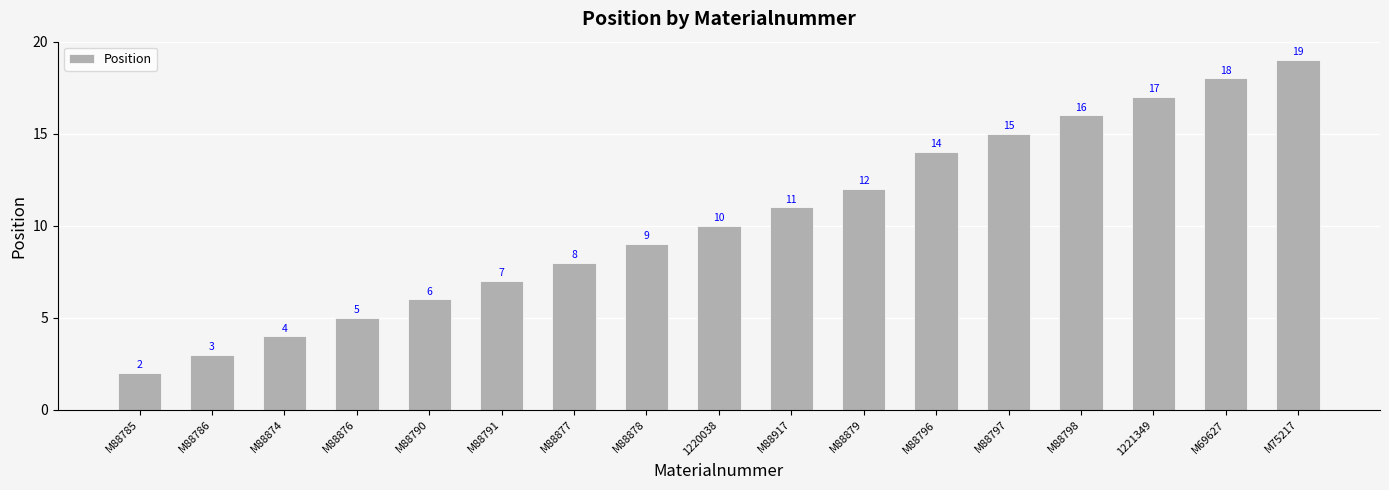

Count the number of data series in this chart.

1